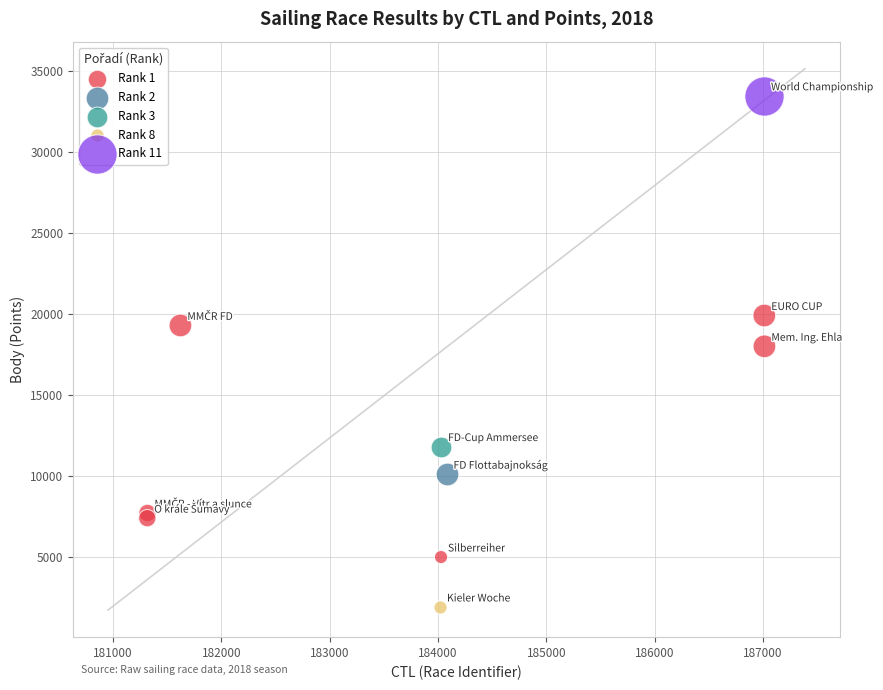

What are all the series names shown in the legend?

Rank 1, Rank 2, Rank 3, Rank 8, Rank 11